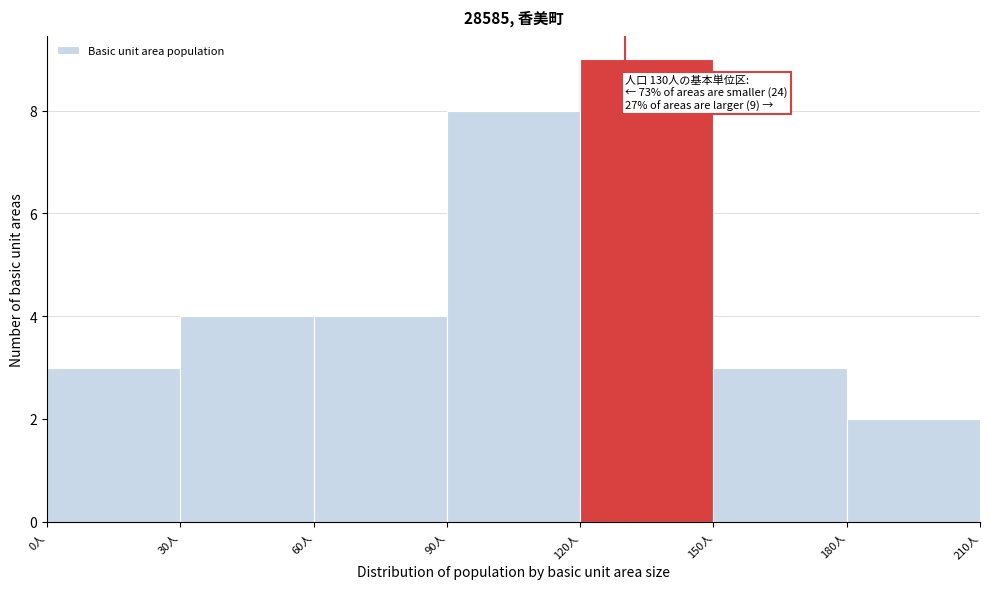

Over which range of the x-axis is the bar tallest?

120 to 150